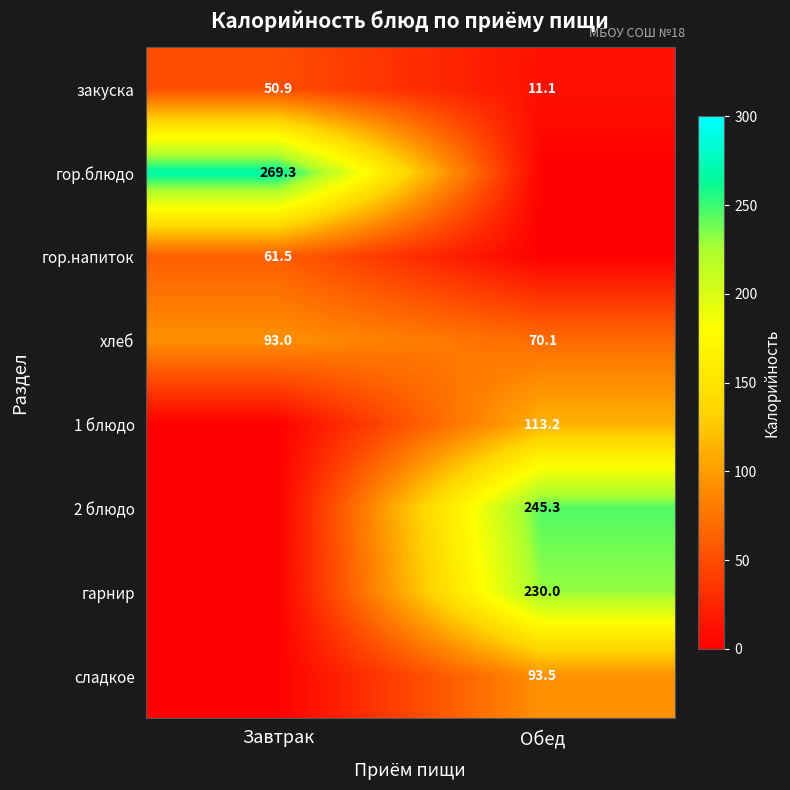

Rank the categories by закуска value from lowest to highest.

Обед, Завтрак